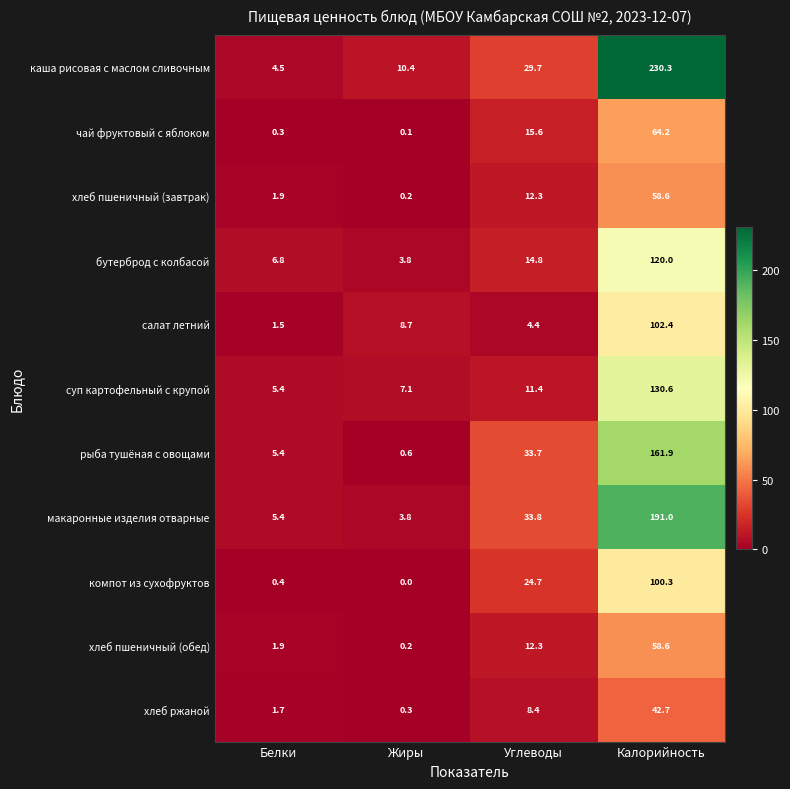

What is the highest value of the рыба тушёная с овощами series?

161.9